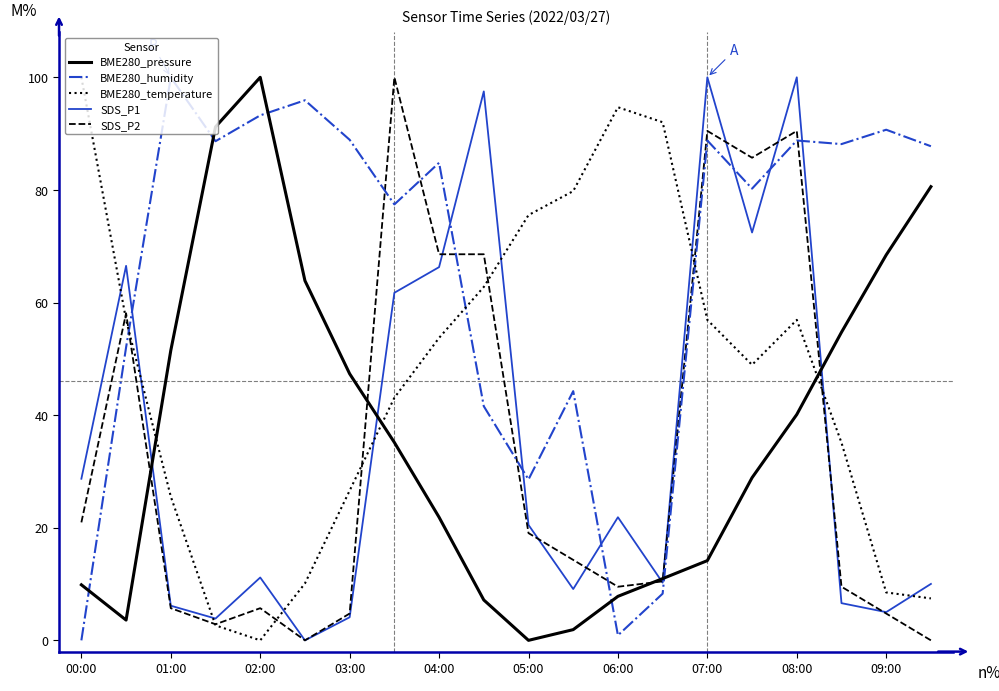

What is the greatest value displayed?

100.0